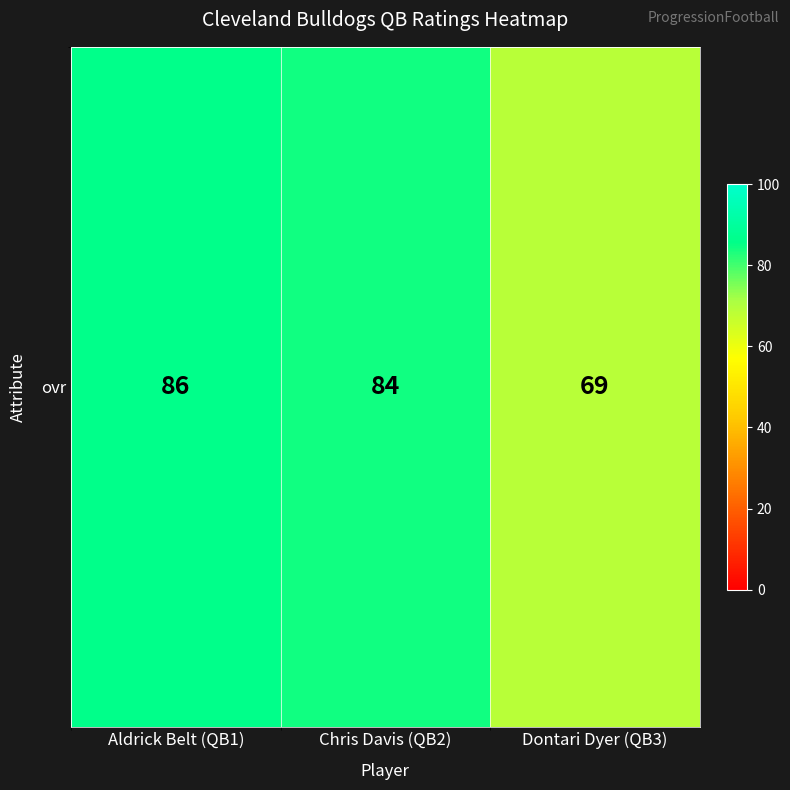

Reading right to left, transcribe all the data shown in this chart.

69	84	86